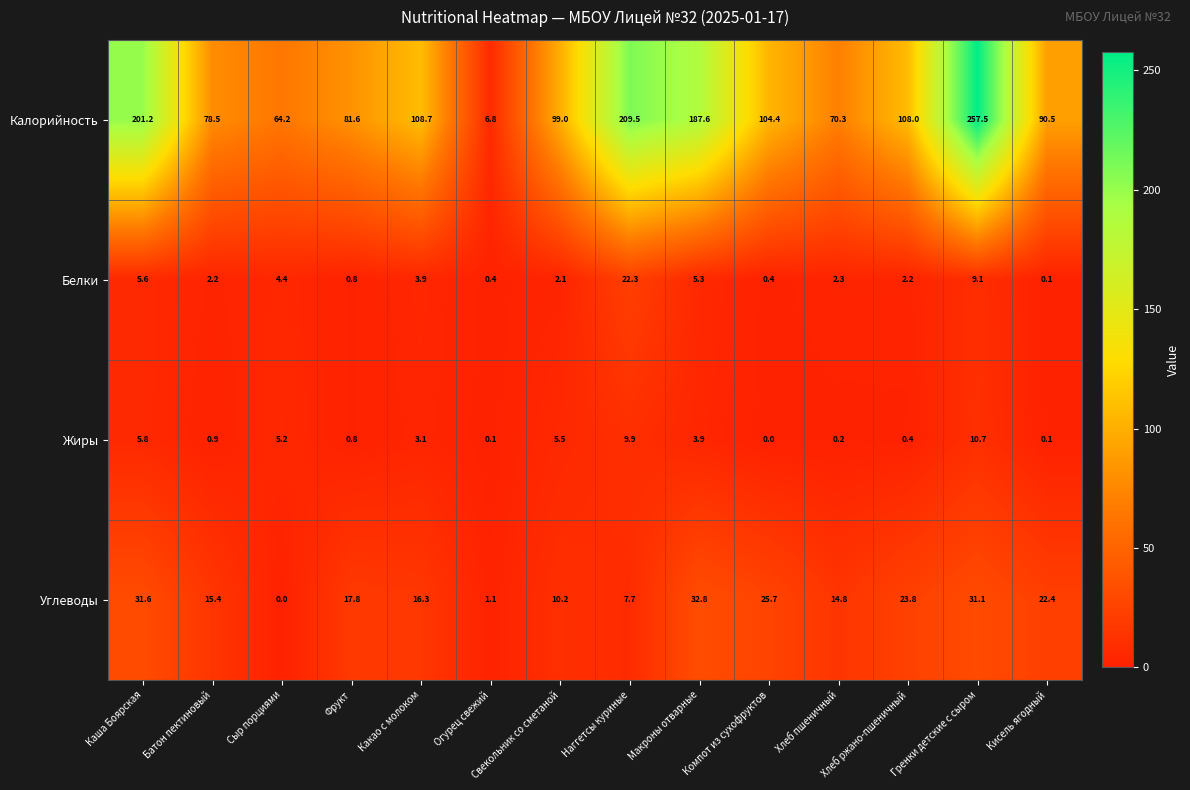

At how many categories does at least one series exceed 92?

8